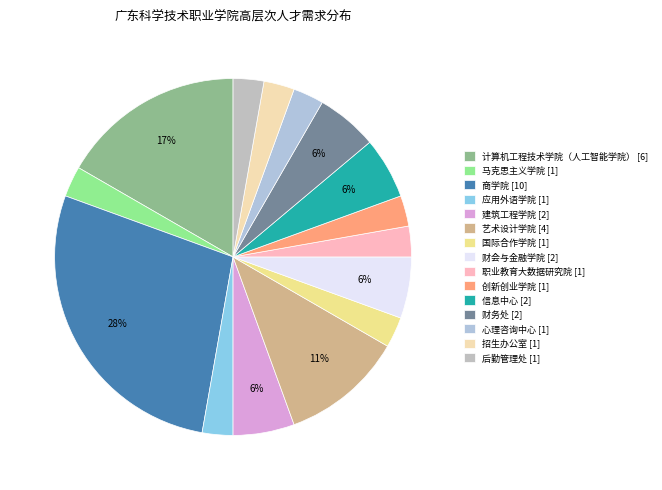

Combined, what portion of the pie is 应用外语学院 [1] and 信息中心 [2]?

8.3%